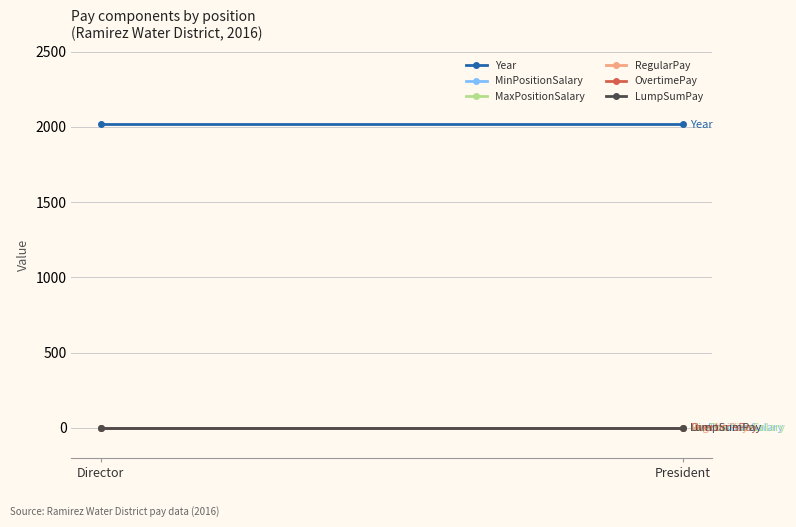

At which category is the sum across all series the highest?

Director